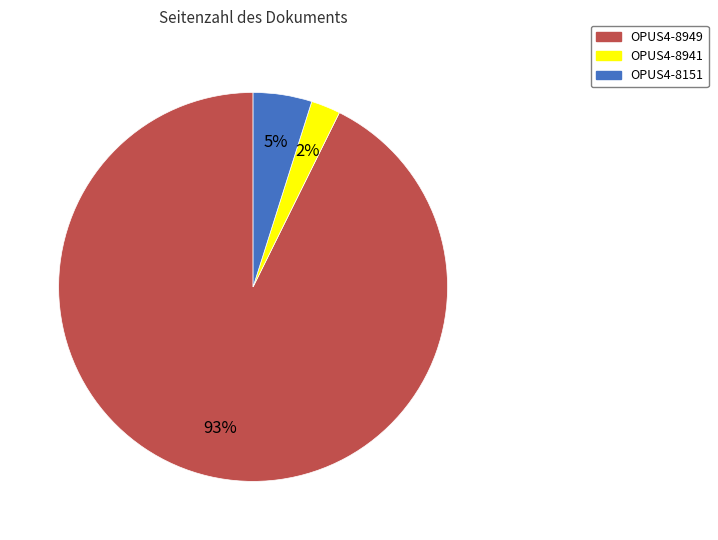

To the nearest percent, what percentage of the pie is OPUS4-8949?

93%